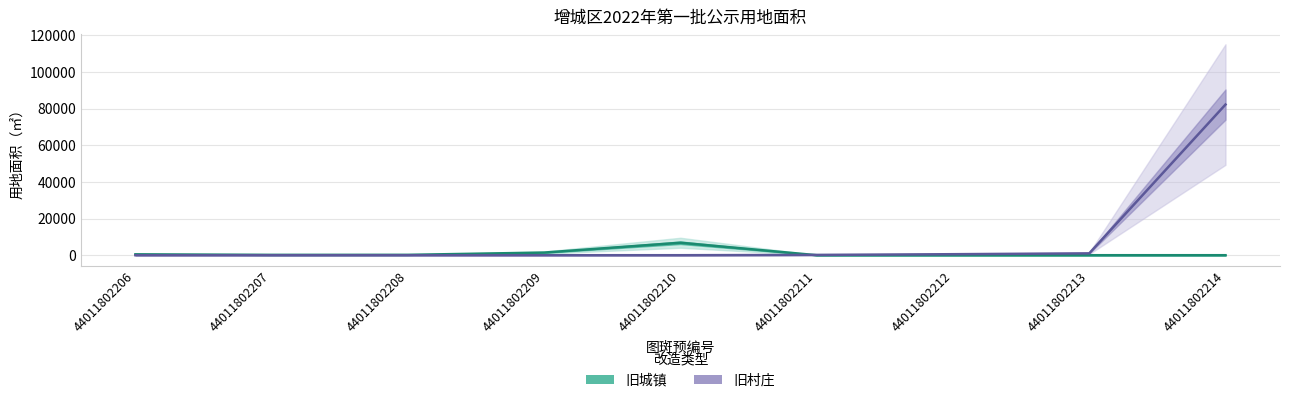

Count the number of categories in the chart.

9